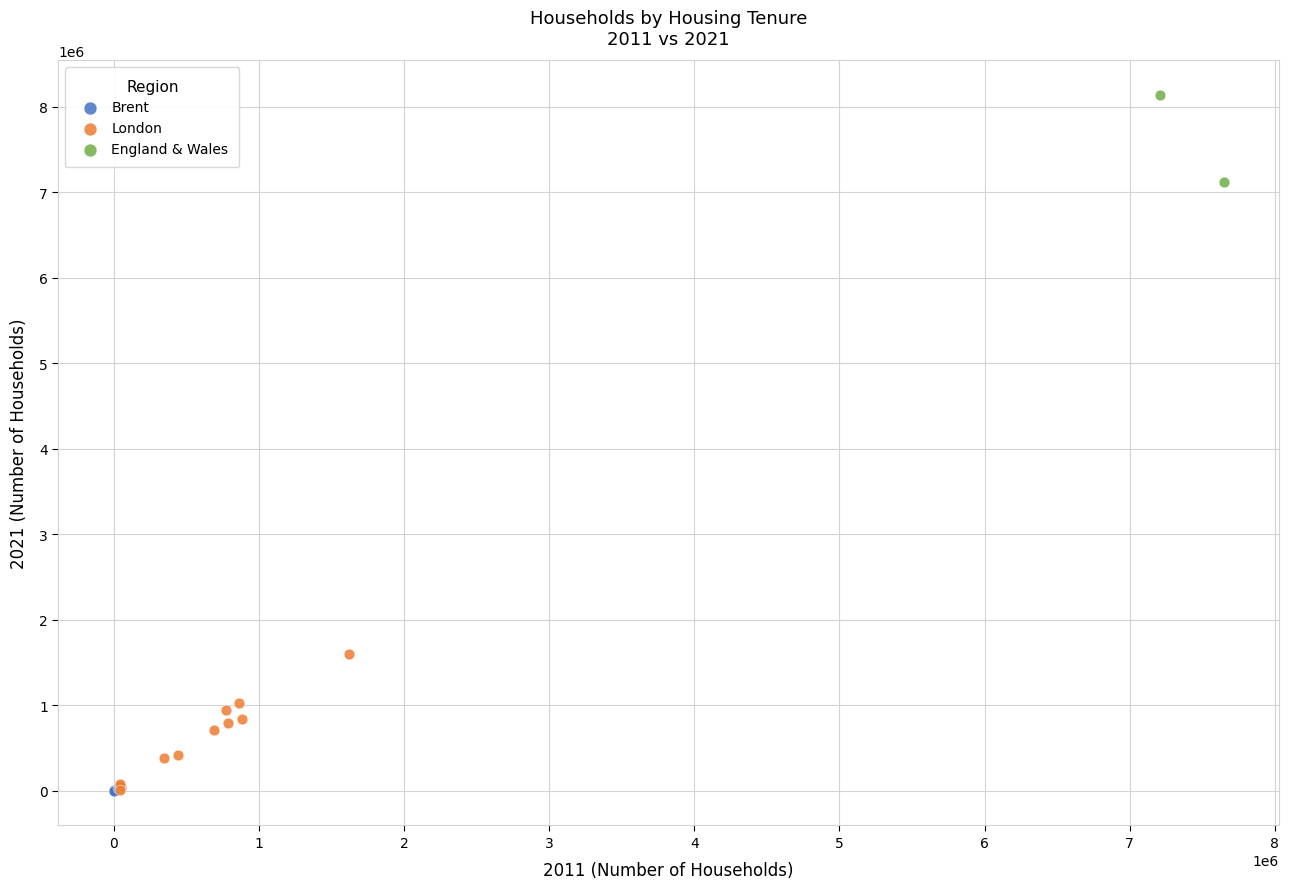

What are all the series names shown in the legend?

Brent, London, England & Wales